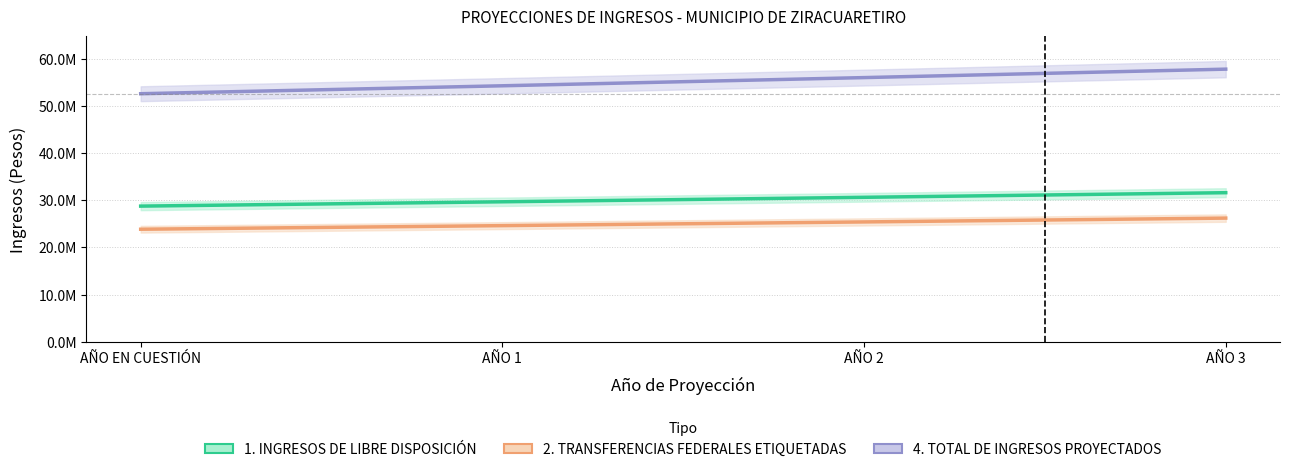

Is it true that 2. TRANSFERENCIAS FEDERALES ETIQUETADAS equals 33184066.7 at AÑO EN CUESTIÓN?

False